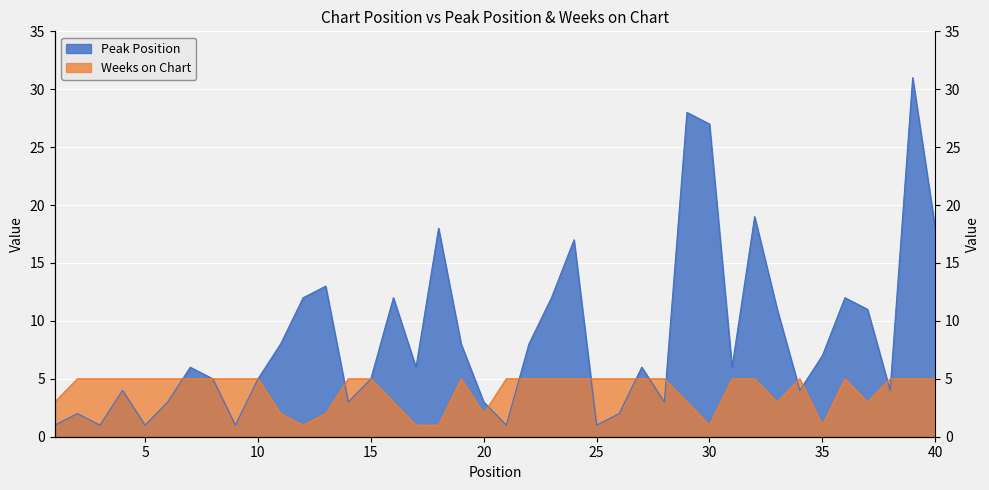

What is the difference between the maximum and minimum values in the Weeks on Chart series?

4